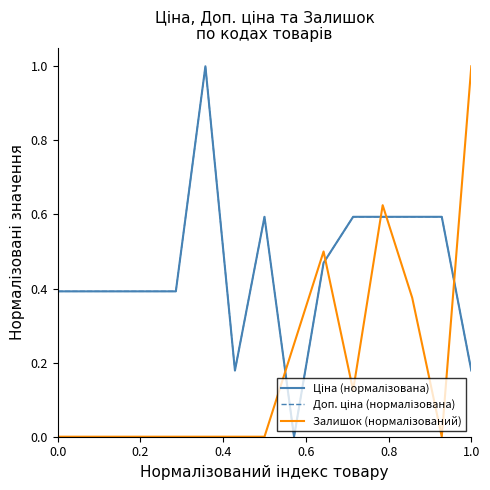

What is the difference between the second highest and minimum values in the Ціна (нормалізована) series?

0.6